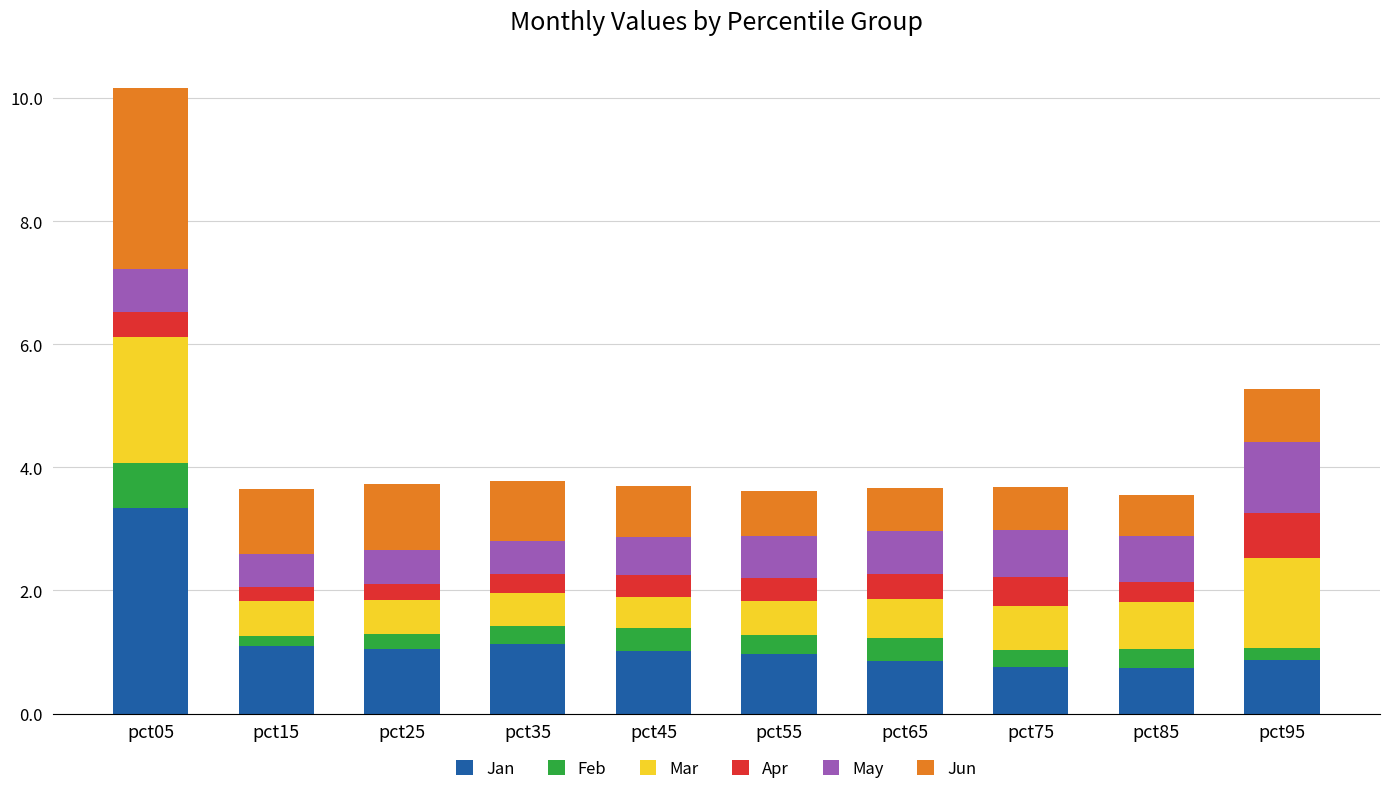

At which category is the sum across all series the highest?

pct05